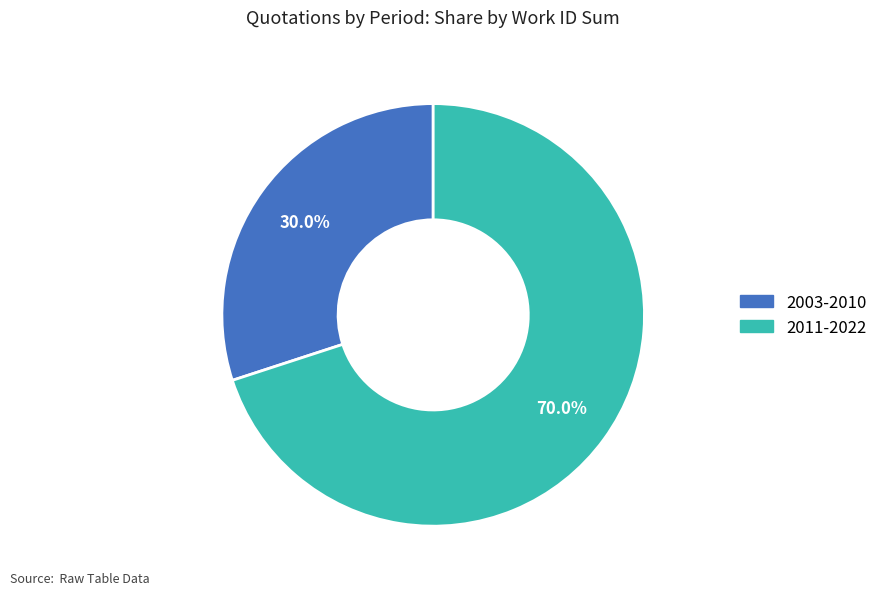

How many segments does this pie chart have?

2